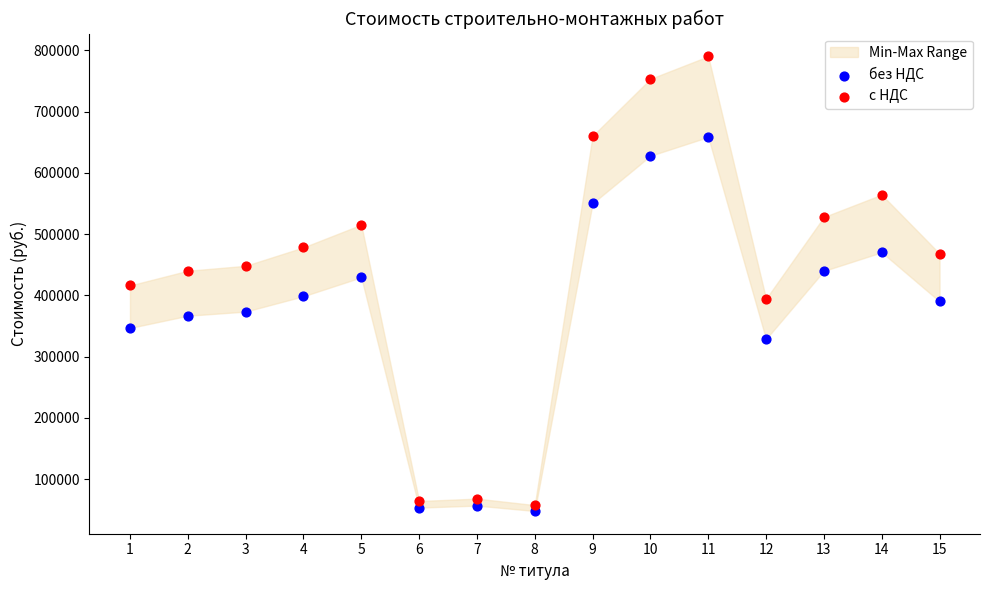

Which series has the widest spread of Y values?

с НДС